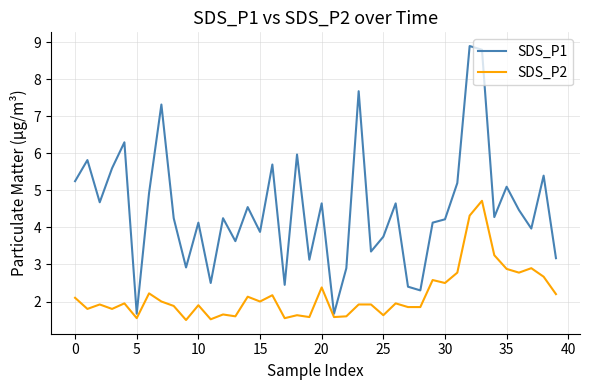

Which series has the largest total across all categories?

SDS_P1